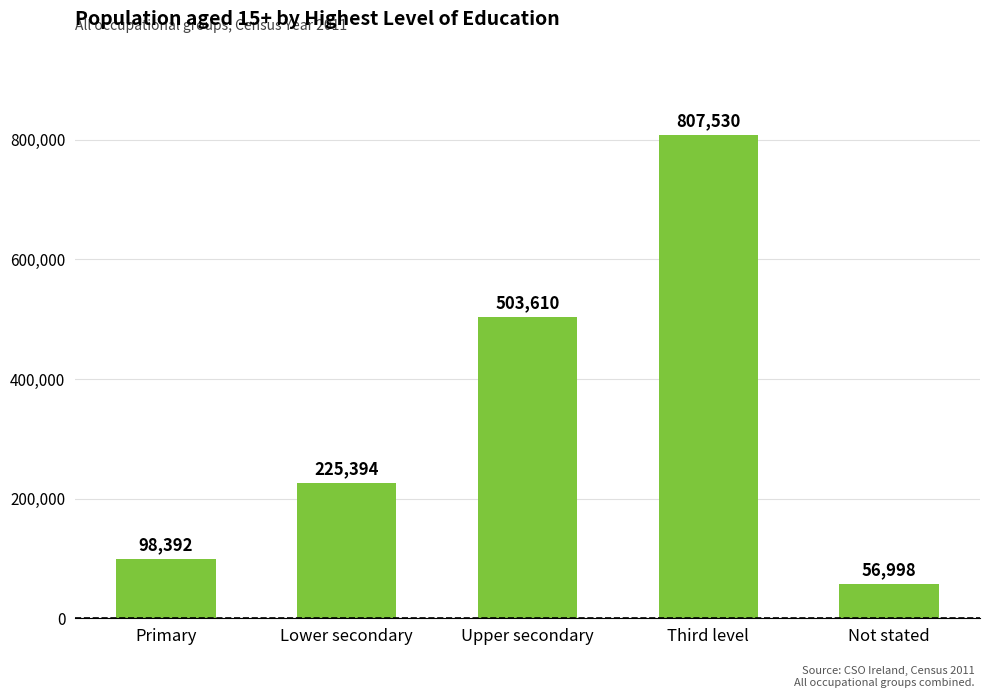

Where is the data nearest to the value 432264?

Upper secondary